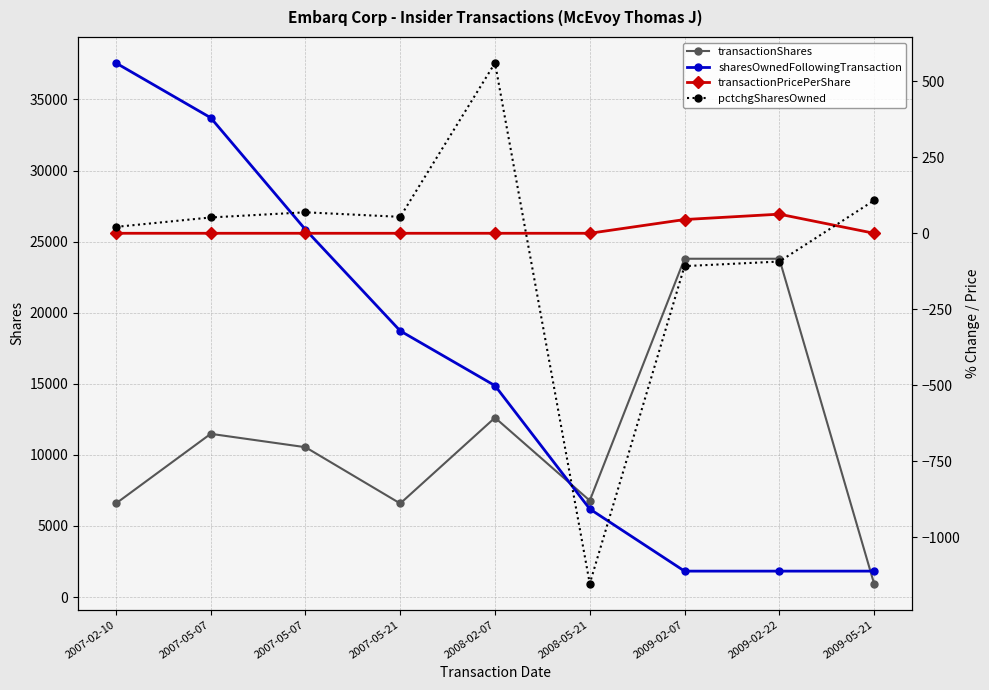

What is the lowest value of the transactionShares series?

945